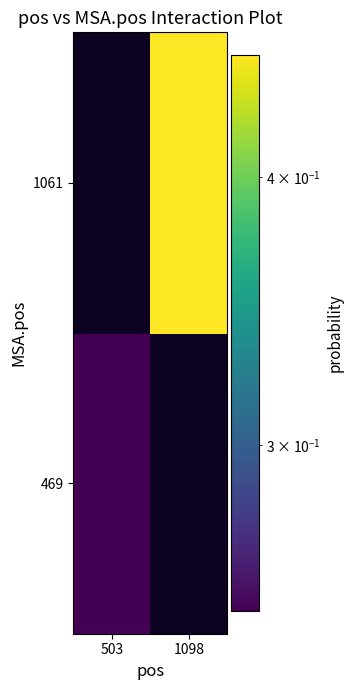

Rank the series by their maximum value, from highest to lowest.

469, 1061